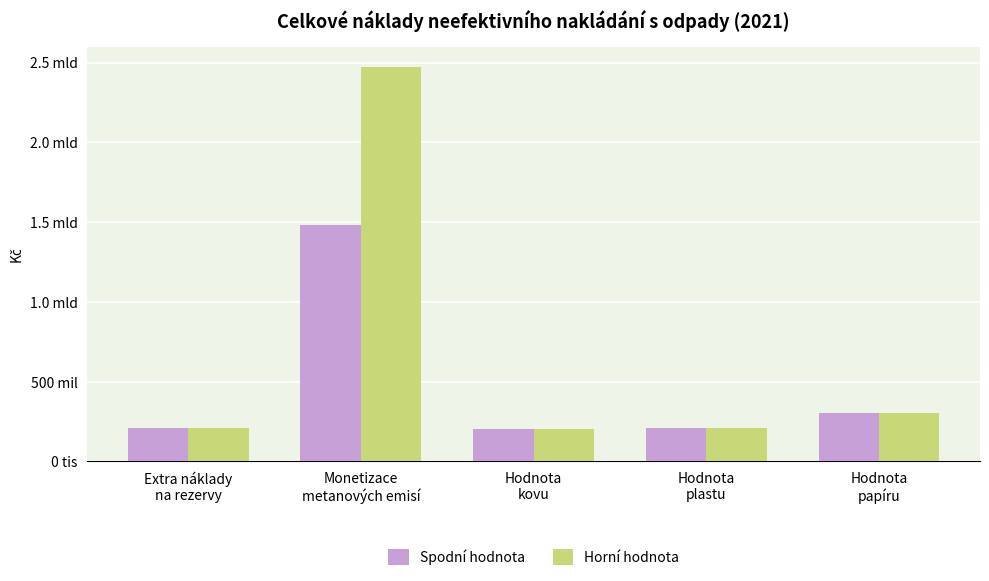

What is the minimum value for Spodní hodnota?

200000000.0